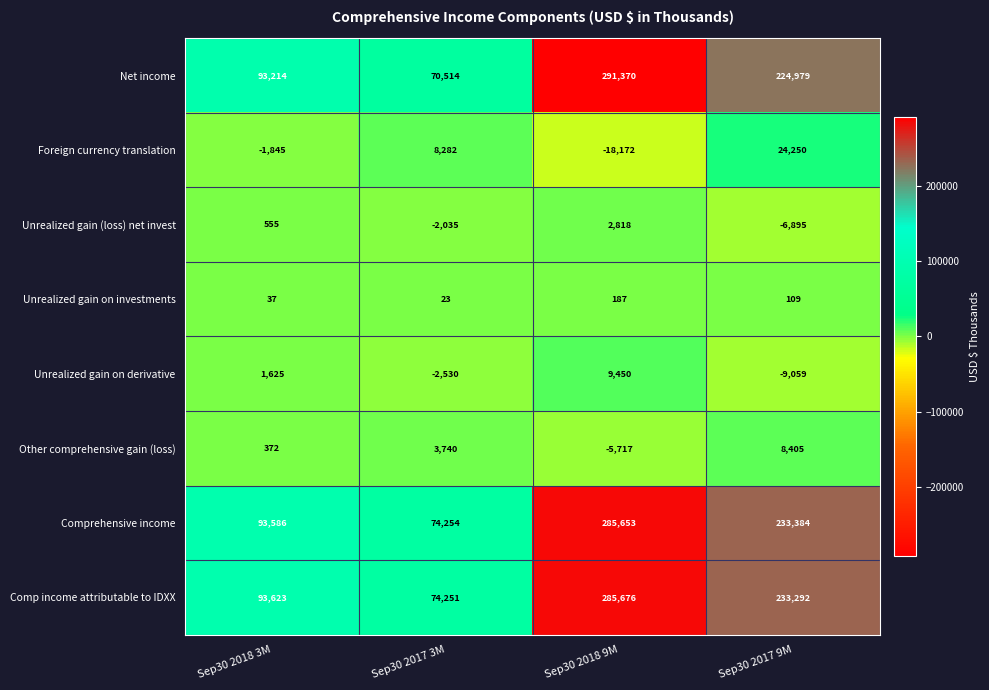

What is the total value across all series at Sep30 2017 9M?

708465